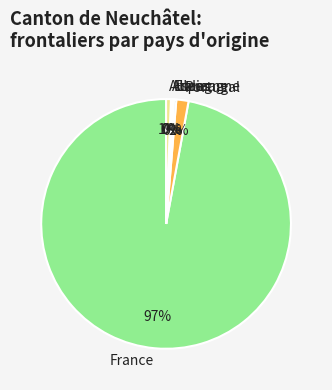

Combined, do Italie and France account for over 50%?

Yes